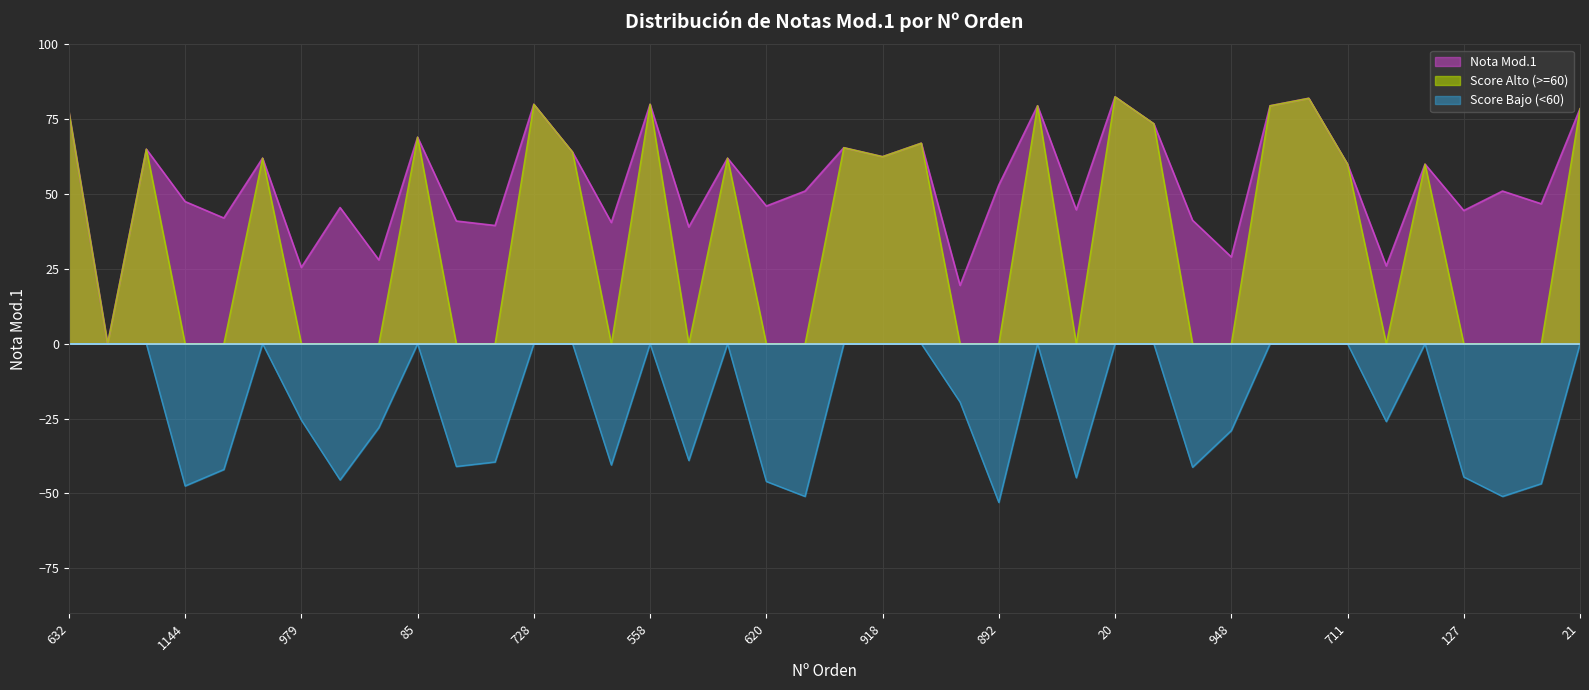

Is it true that Score Alto (>=60) equals 48.8 at 21?

False